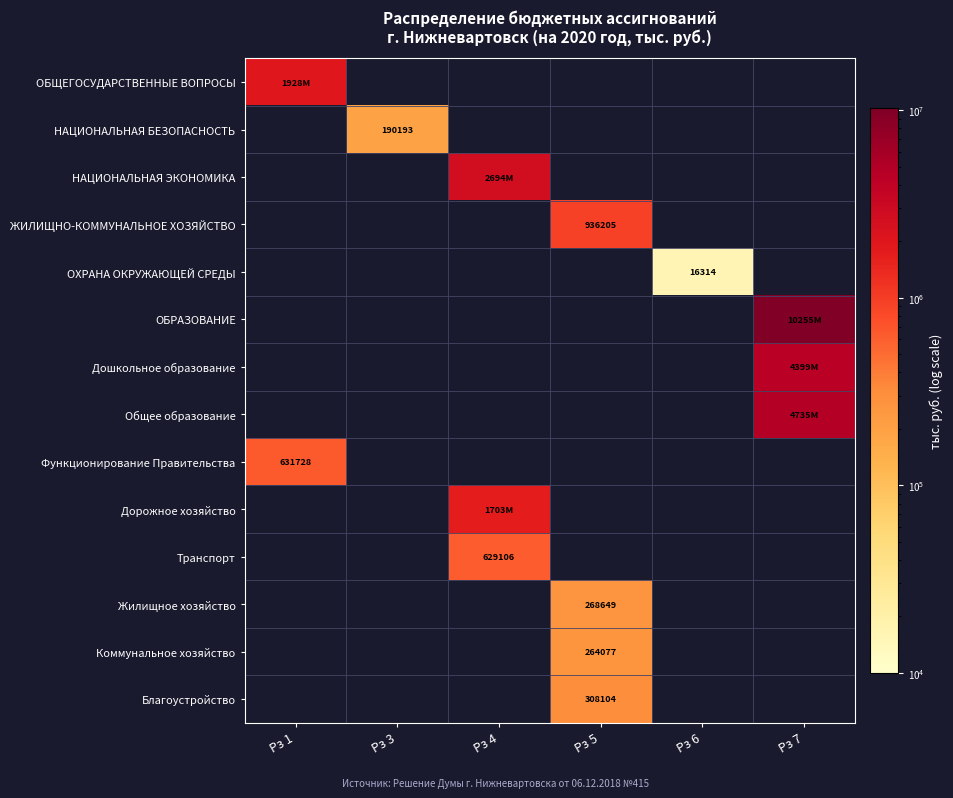

Rank the categories by ОХРАНА ОКРУЖАЮЩЕЙ СРЕДЫ value from lowest to highest.

Рз 1, Рз 3, Рз 4, Рз 5, Рз 6, Рз 7